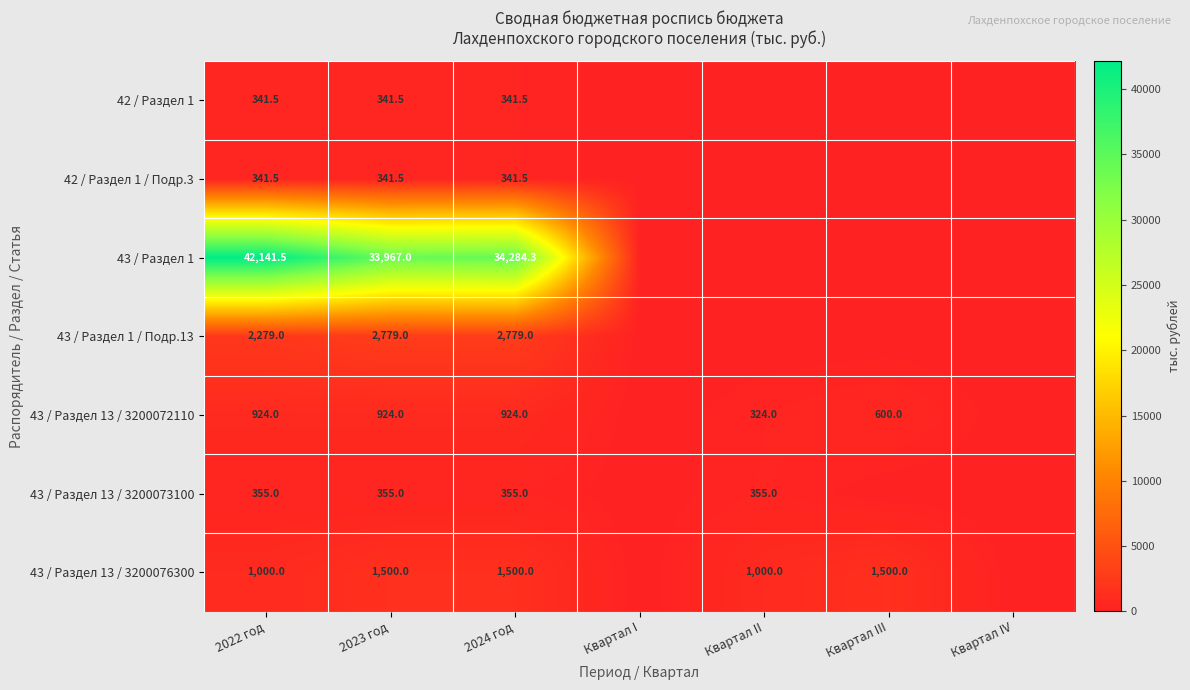

What is the difference between the highest and lowest values at 2023 год?

33625.5